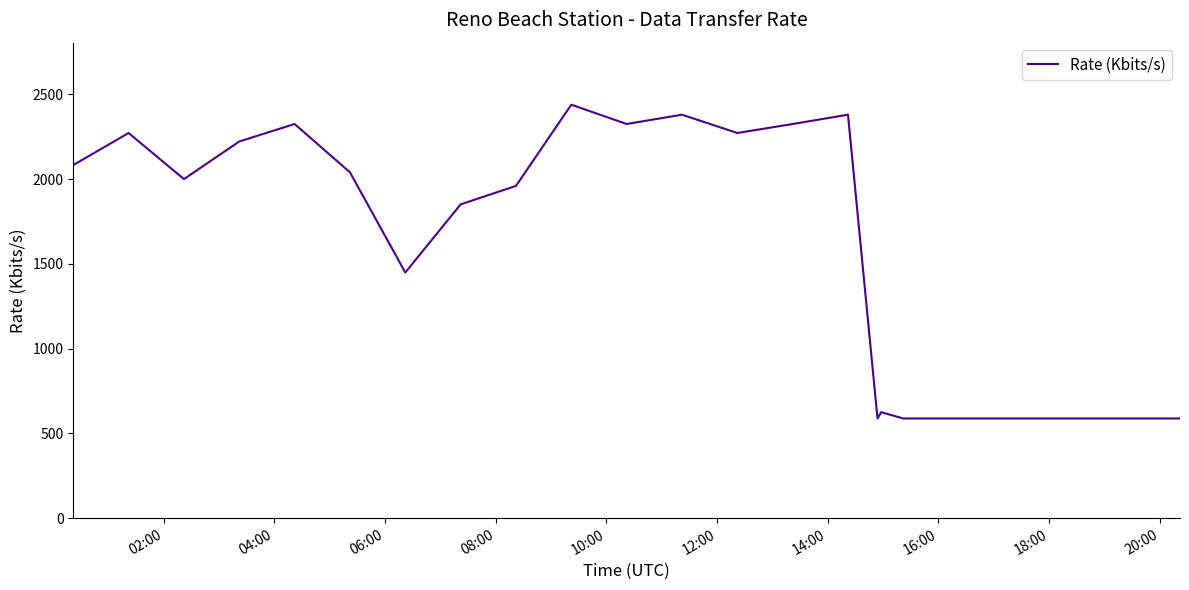

What is the maximum value shown in the chart?

2439